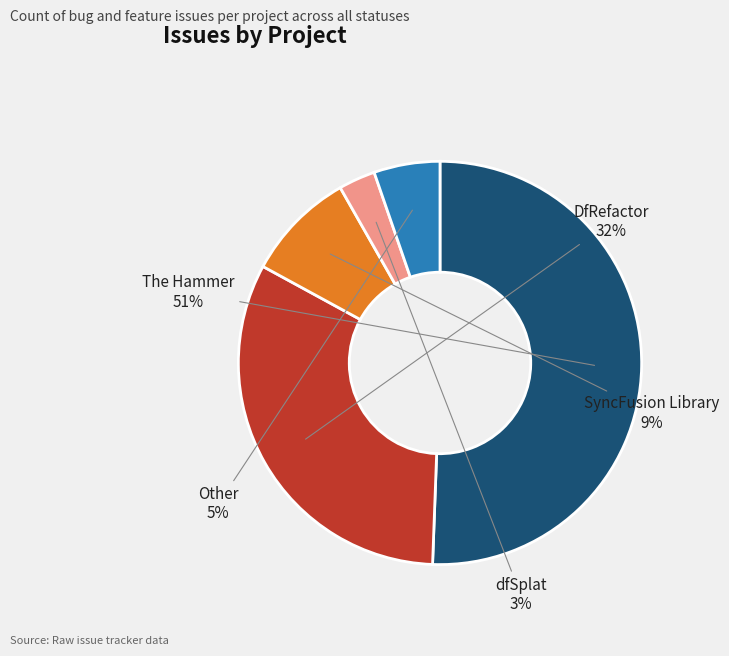

To the nearest percent, what is the difference between the largest and smallest slice percentages?

48%